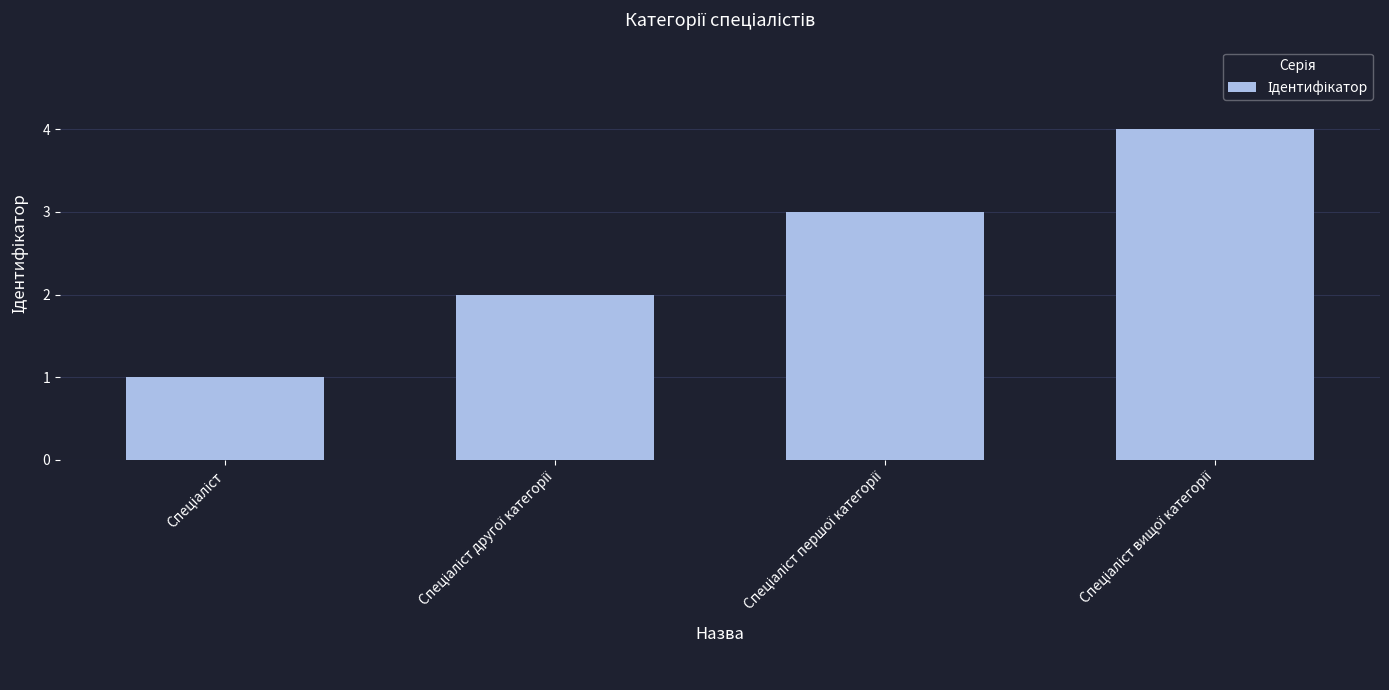

Reading right to left, transcribe all the data shown in this chart.

4	3	2	1